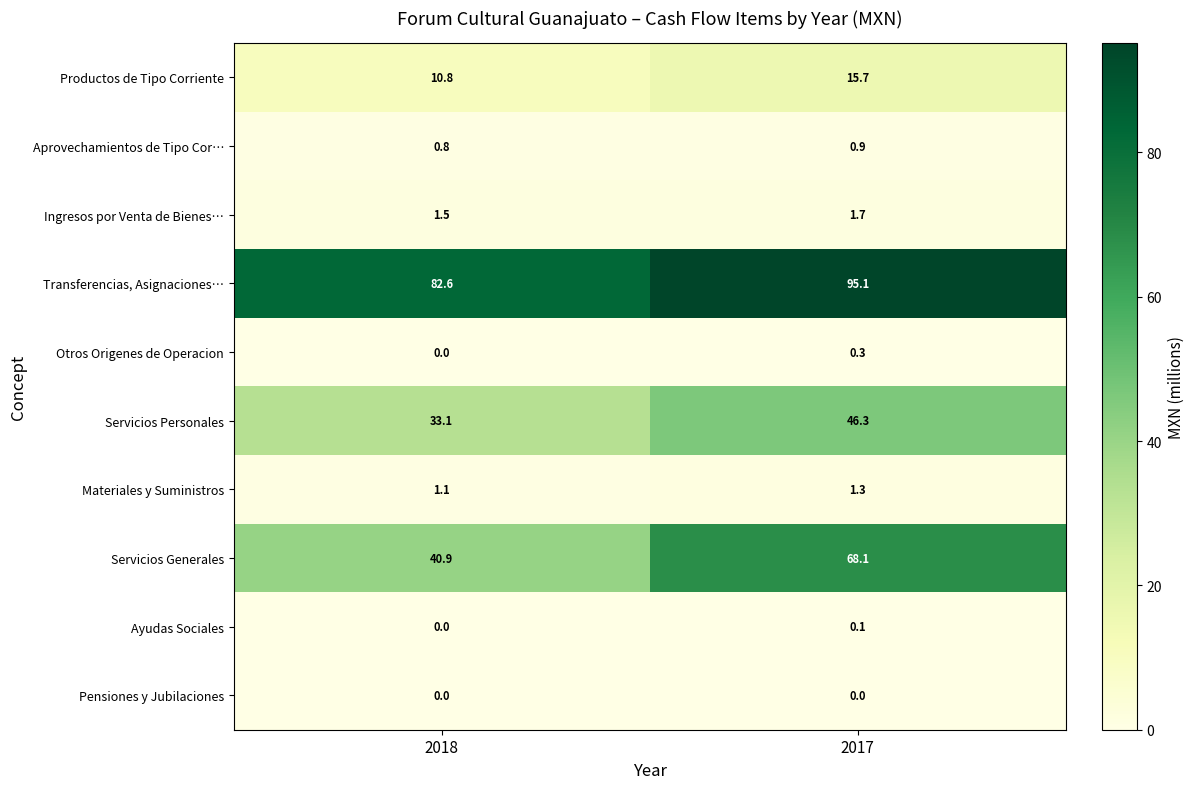

Reading left to right, extract all data points from this chart.

Productos de Tipo Corriente: 2018=10.8	2017=15.7
Aprovechamientos de Tipo Cor…: 2018=0.8	2017=0.9
Ingresos por Venta de Bienes…: 2018=1.5	2017=1.7
Transferencias, Asignaciones…: 2018=82.6	2017=95.1
Otros Origenes de Operacion: 2018=0.0	2017=0.3
Servicios Personales: 2018=33.1	2017=46.3
Materiales y Suministros: 2018=1.1	2017=1.3
Servicios Generales: 2018=40.9	2017=68.1
Ayudas Sociales: 2018=0.0	2017=0.1
Pensiones y Jubilaciones: 2018=0.0	2017=0.0